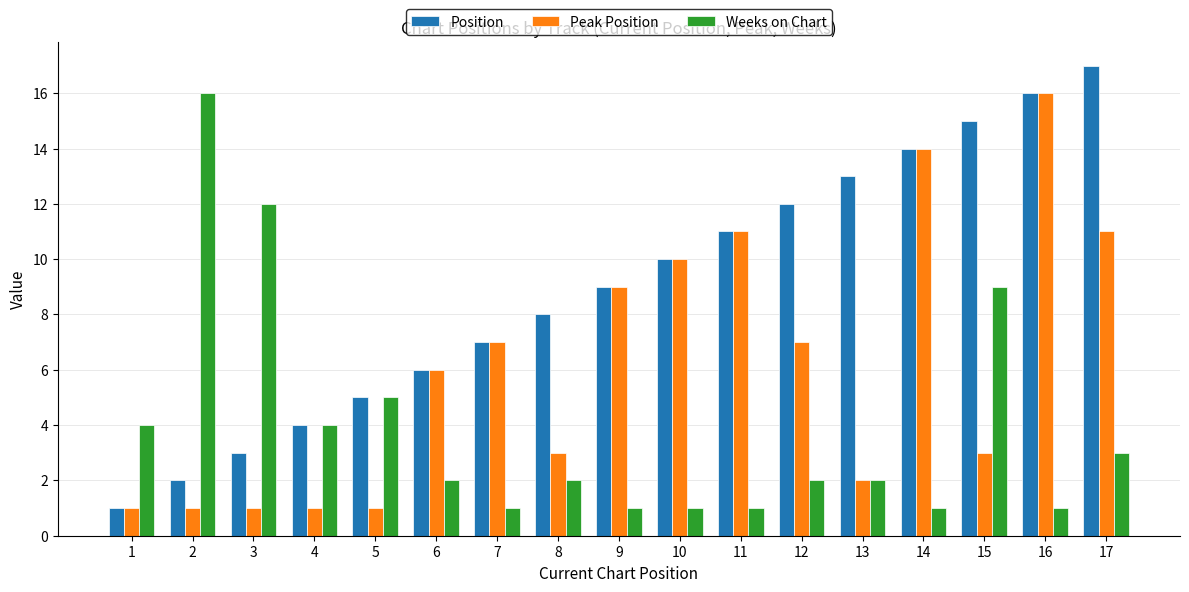

What is the average value of the Position series?

9